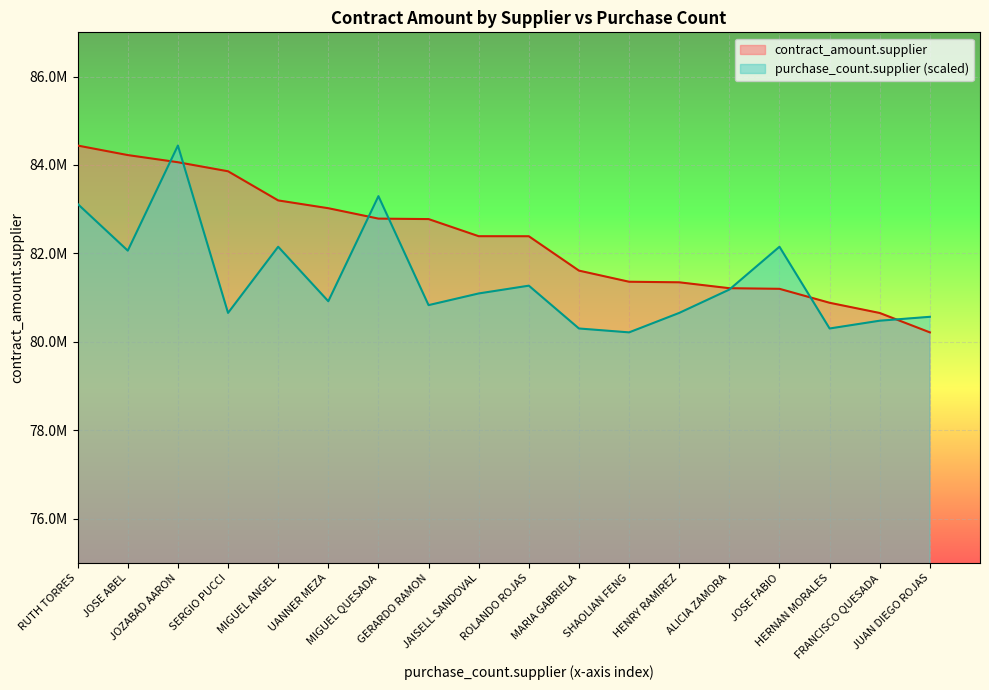

Is the value of purchase_count.supplier at ALICIA ZAMORA greater than the value of contract_amount.supplier at FRANCISCO QUESADA?

Yes